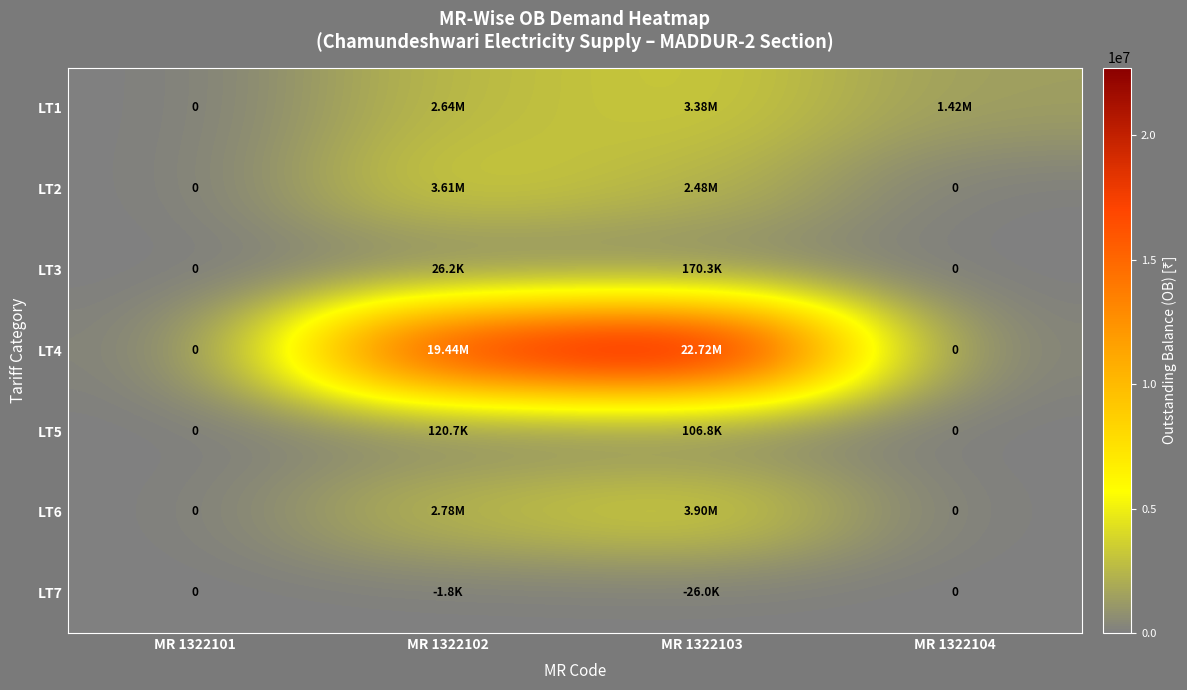

Where does the LT3 series first go above 26155?

MR 1322102